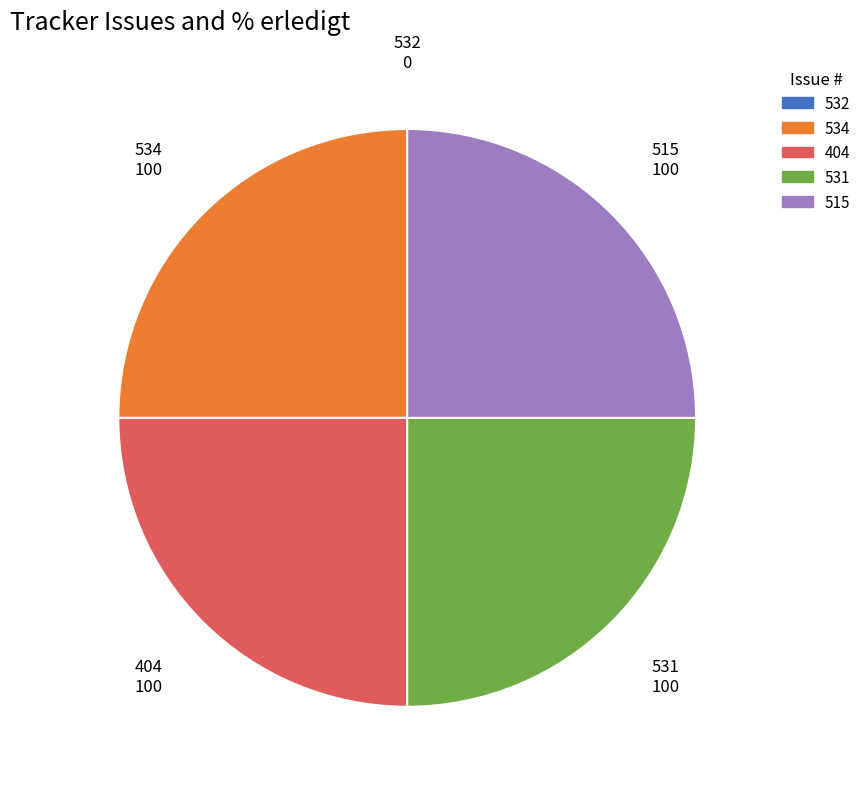

Approximately how many times larger is the value at 515 compared to 531?

1.0